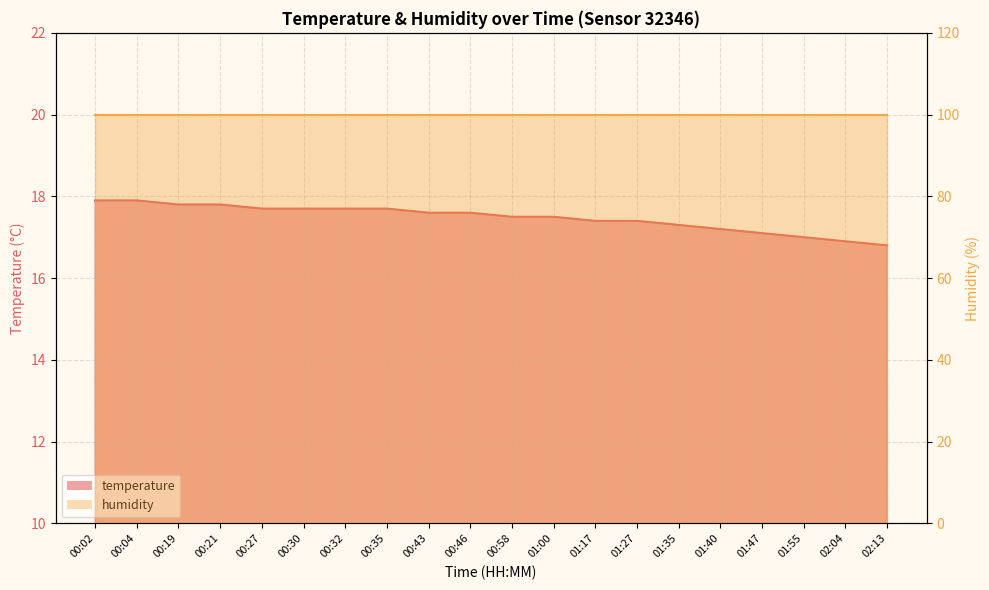

List the labels in order of value, largest first.

00:02, 00:04, 00:19, 00:21, 00:27, 00:30, 00:32, 00:35, 00:43, 00:46, 00:58, 01:00, 01:17, 01:27, 01:35, 01:40, 01:47, 01:55, 02:04, 02:13